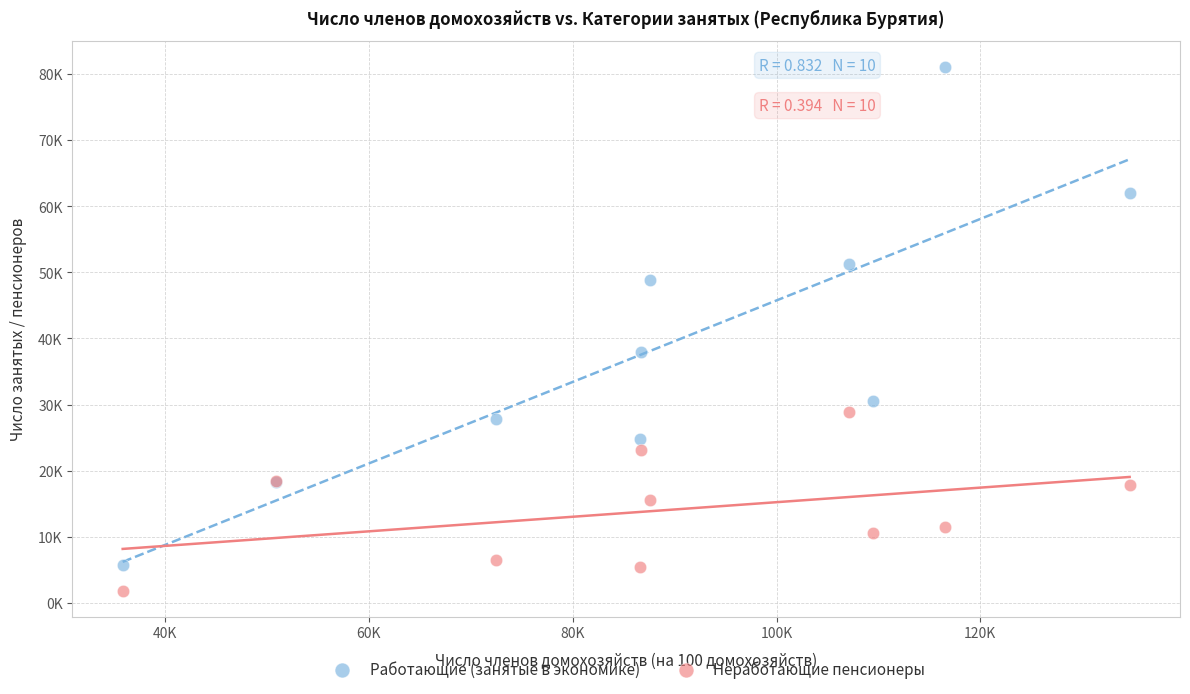

Which series has the largest Y range (max minus min)?

Работающие (занятые в экономике)